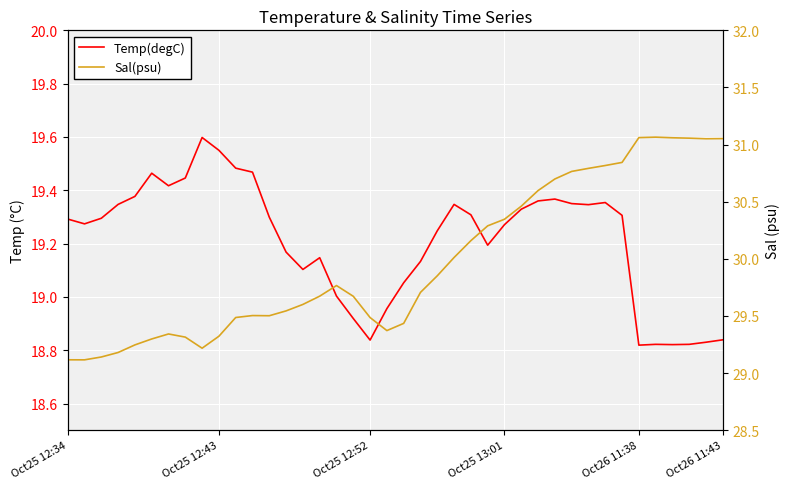

What is the difference between the highest and lowest values at Oct25 12:43?

9.8